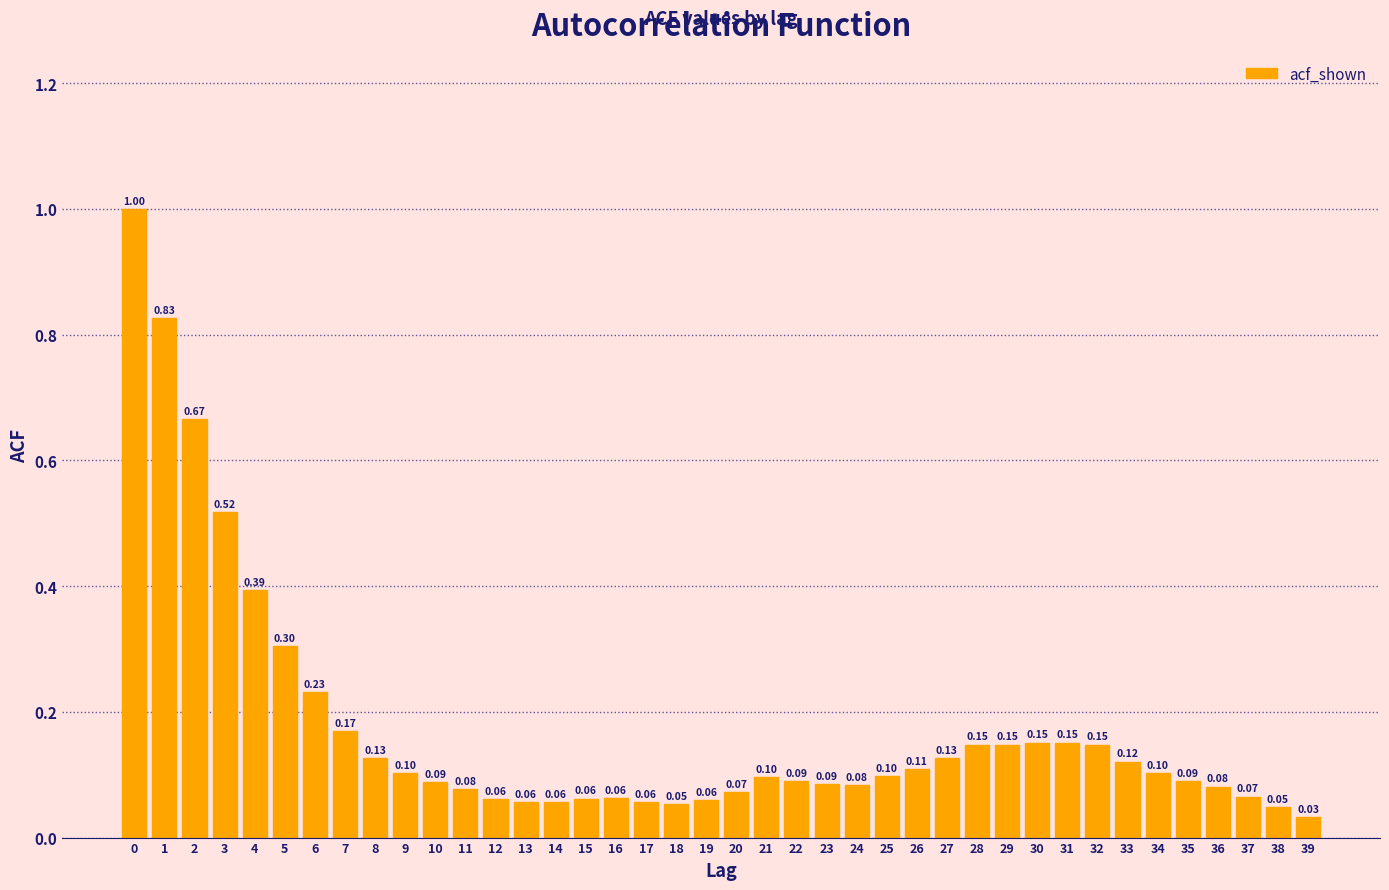

Between 14 and 34, which is larger?

34